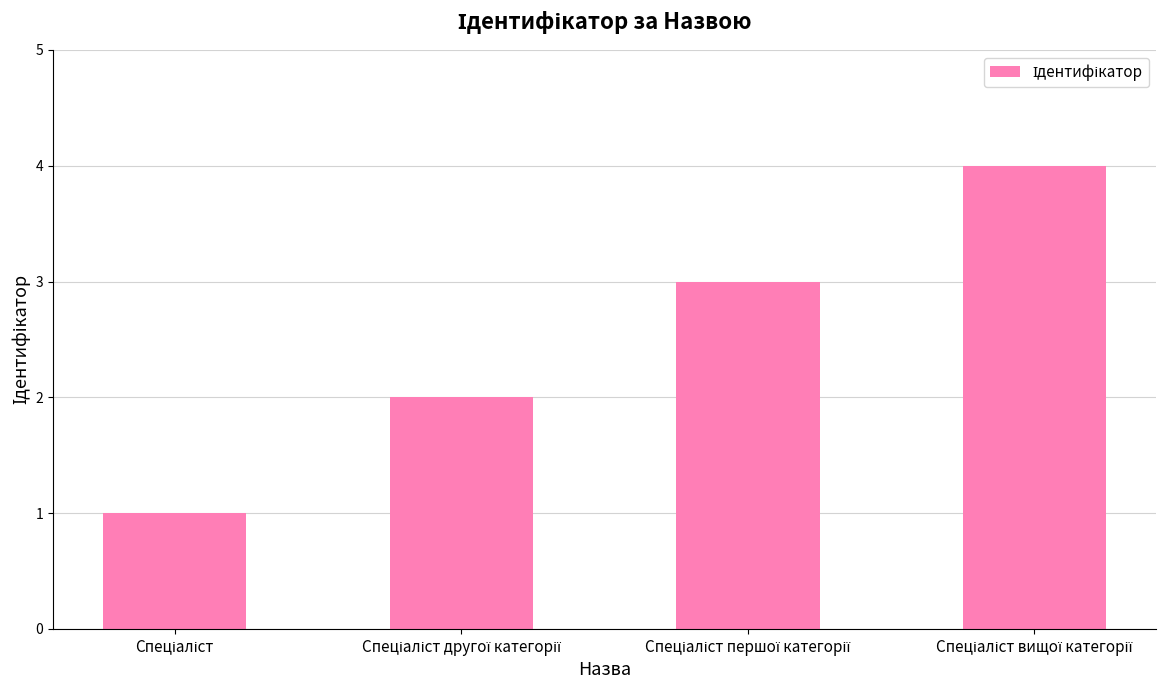

What is the difference between the maximum and second lowest values?

2